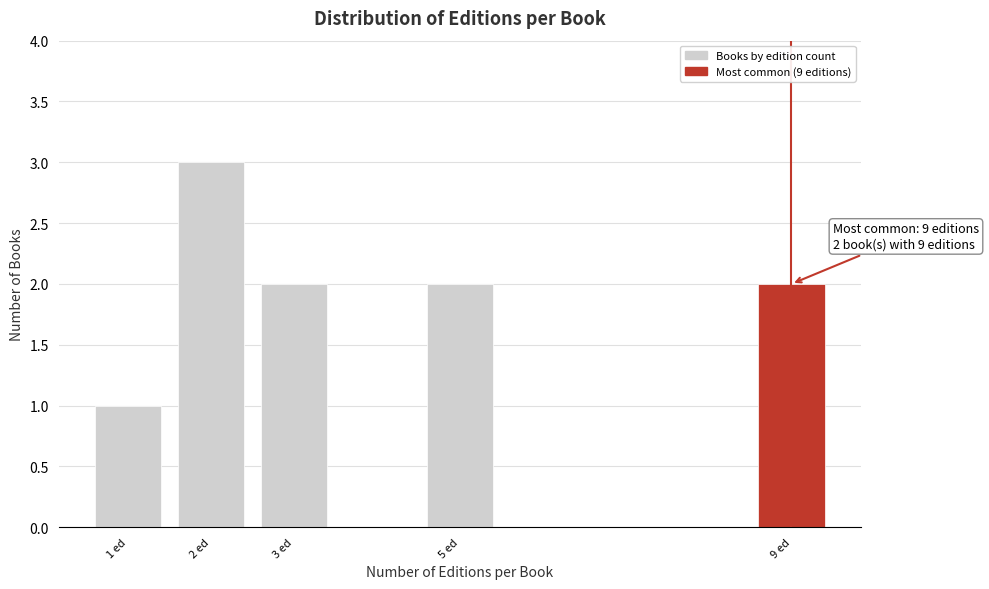

Reading left to right, list all the values displayed in this chart.

1 ed=1	2 ed=3	3 ed=2	5 ed=2	9 ed=2